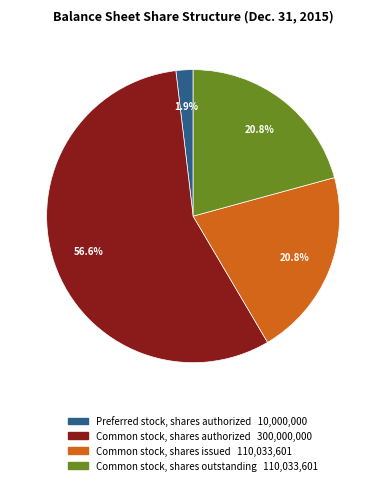

Is the sum of Common stock, shares issued and Common stock, shares authorized greater than half?

Yes